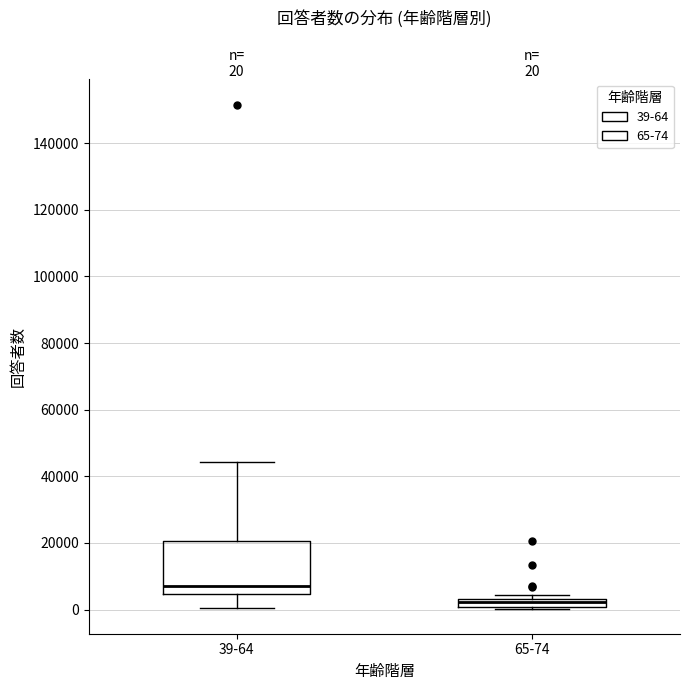

Comparing the boxes themselves (not the whiskers), which one is the tallest?

39-64